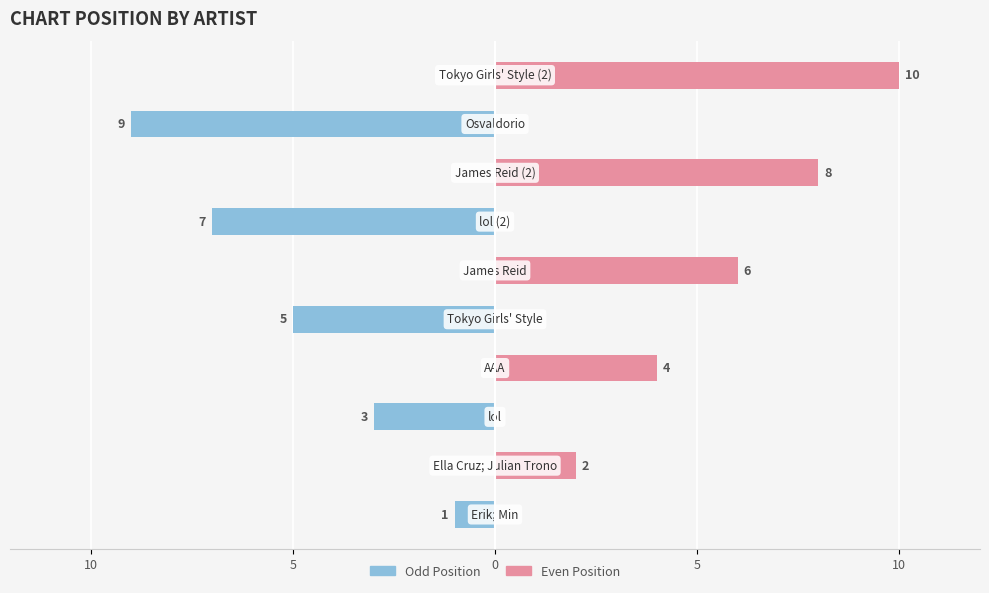

List the series in order of their peak value, highest first.

Even Position, Odd Position